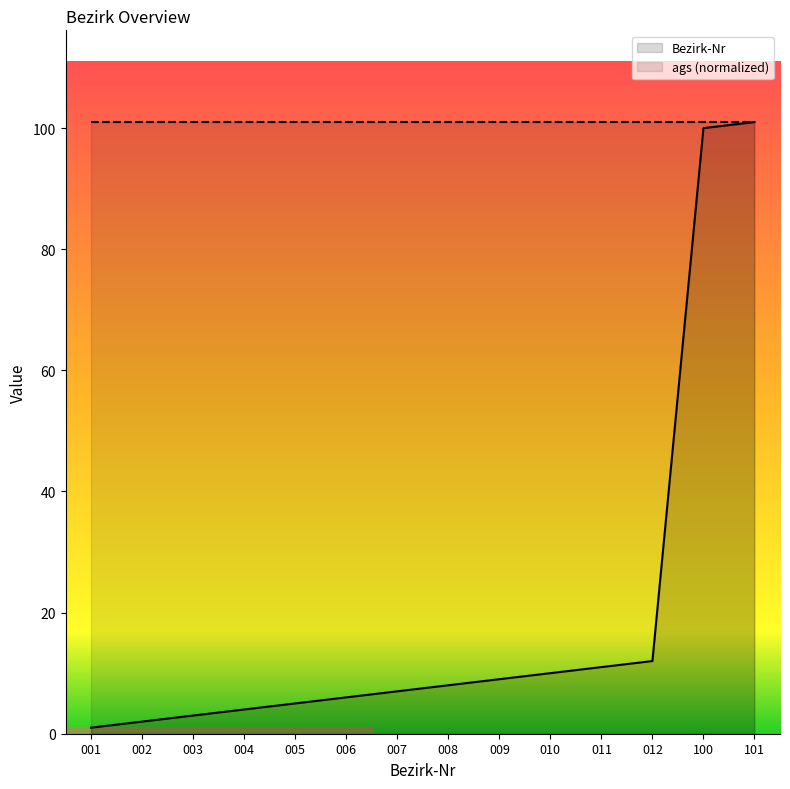

How many values in the Bezirk-Nr series are below 8?

7